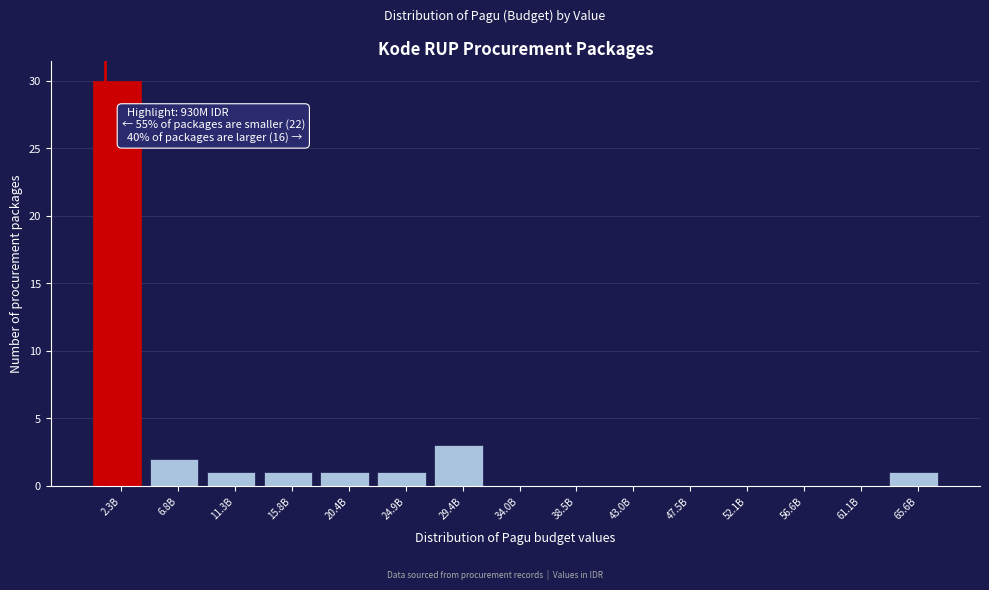

Reading left to right, extract all data points from this chart.

2.3B=30	6.8B=2	11.3B=1	15.8B=1	20.4B=1	24.9B=1	29.4B=3	34.0B=0	38.5B=0	43.0B=0	47.5B=0	52.1B=0	56.6B=0	61.1B=0	65.6B=1